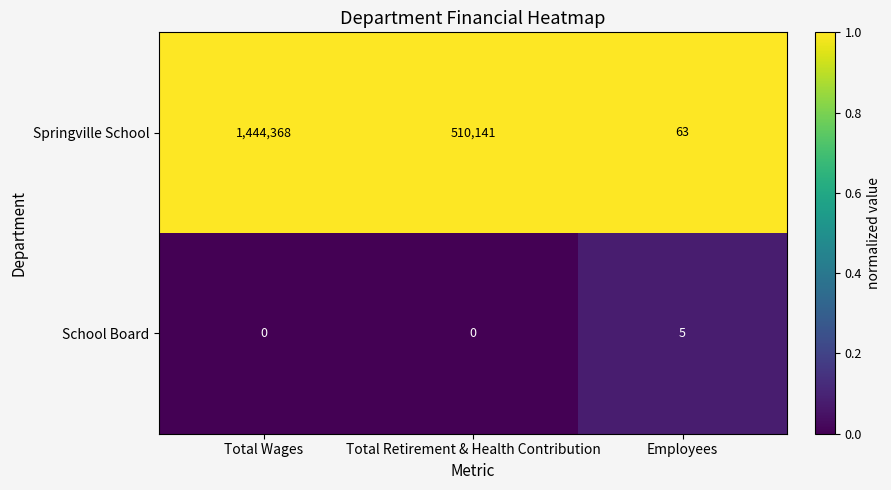

Where does the Springville School series first go above 510141?

Total Wages